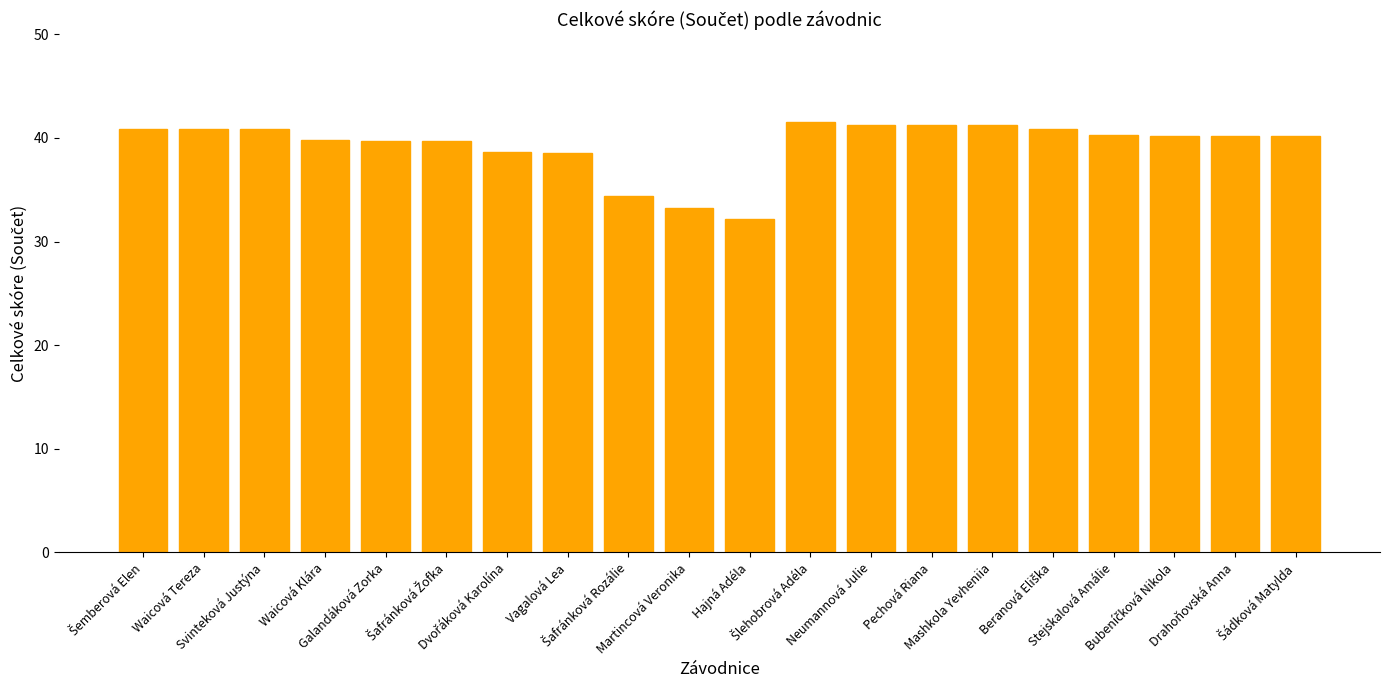

Between Martincová Veronika and Waicová Klára, which is larger?

Waicová Klára